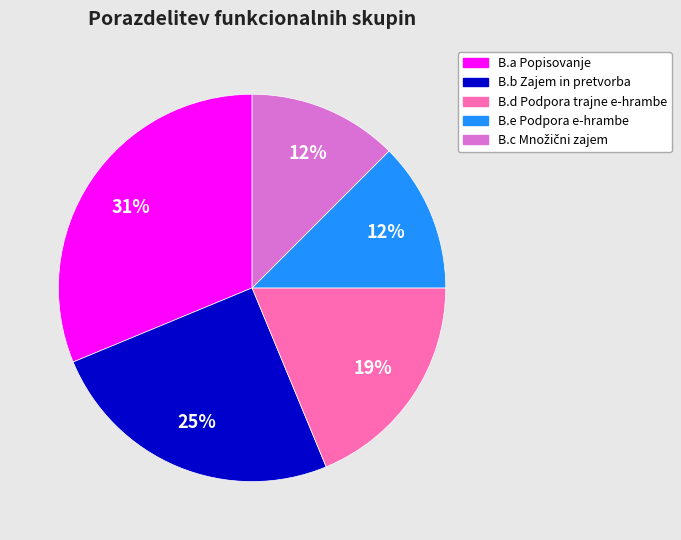

How many segments does this pie chart have?

5